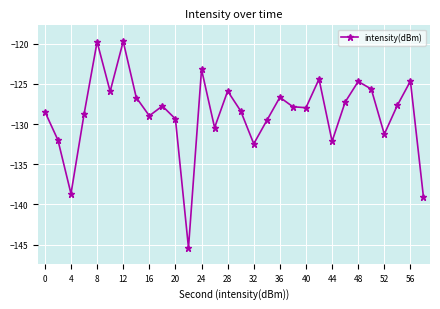

How many points are lower than both their immediate neighbors (excluding endpoints)?

9